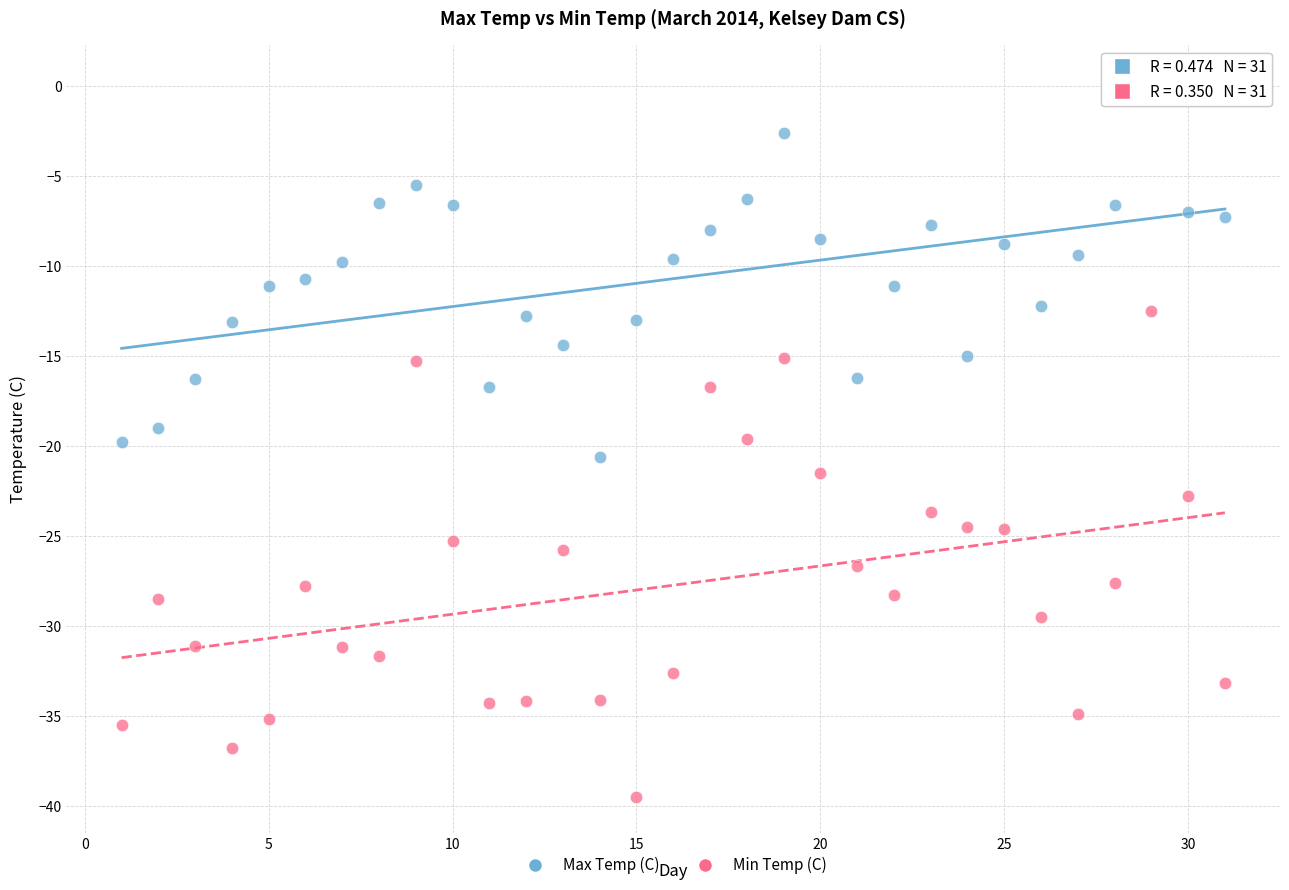

Which series has the largest Y range (max minus min)?

Min Temp (C)